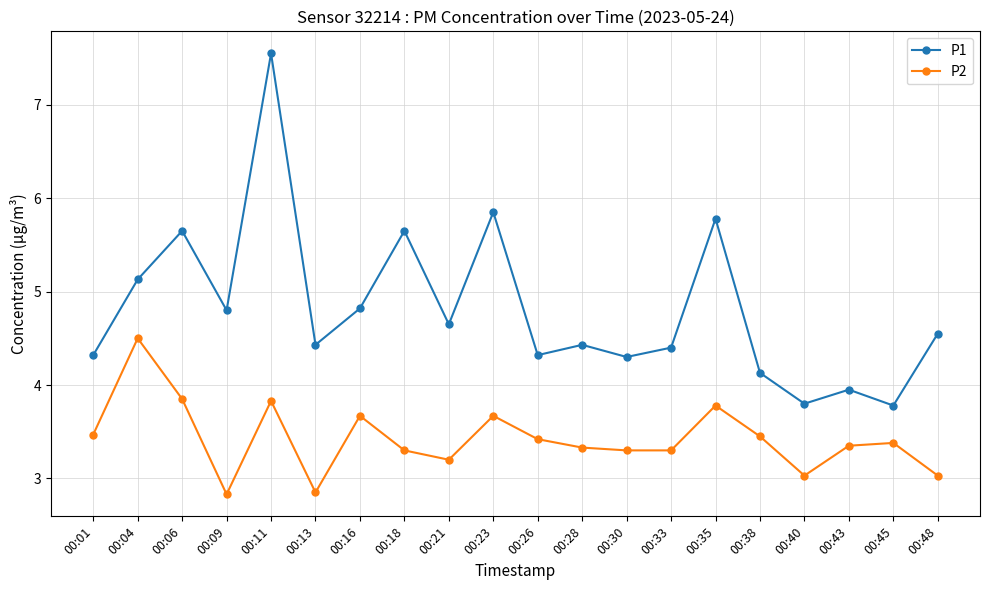

List the series in order of their peak value, highest first.

P1, P2